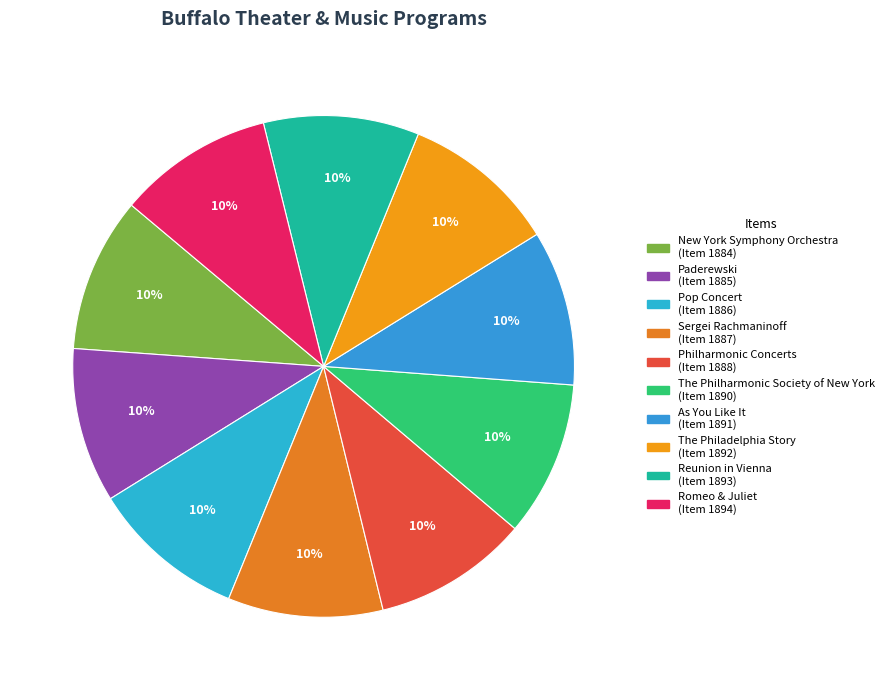

Does Pop Concert represent more than half of the total?

No